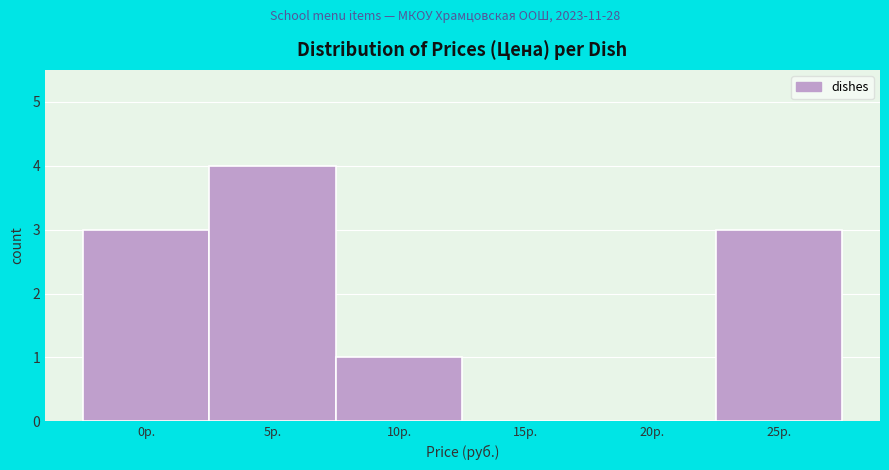

Reading left to right, list all the values displayed in this chart.

0р.=3	5р.=4	10р.=1	15р.=0	20р.=0	25р.=3